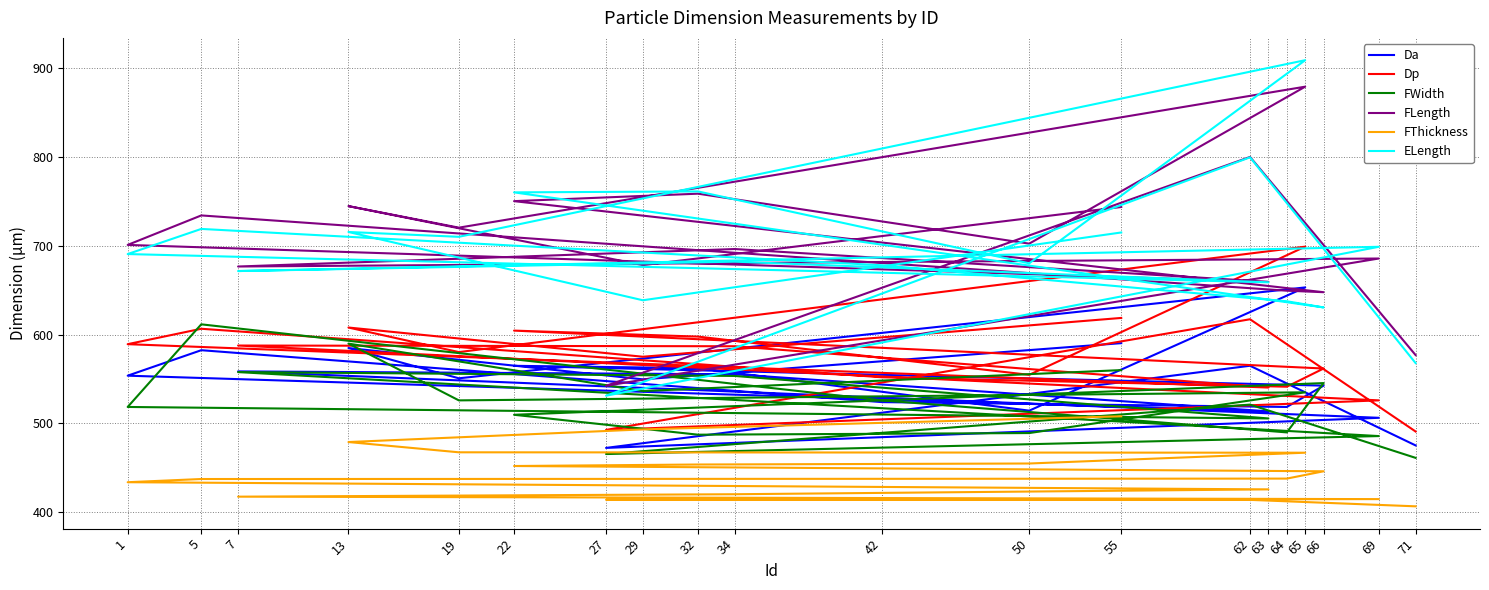

True or false: FWidth has a value of 953.1 at 7.

False